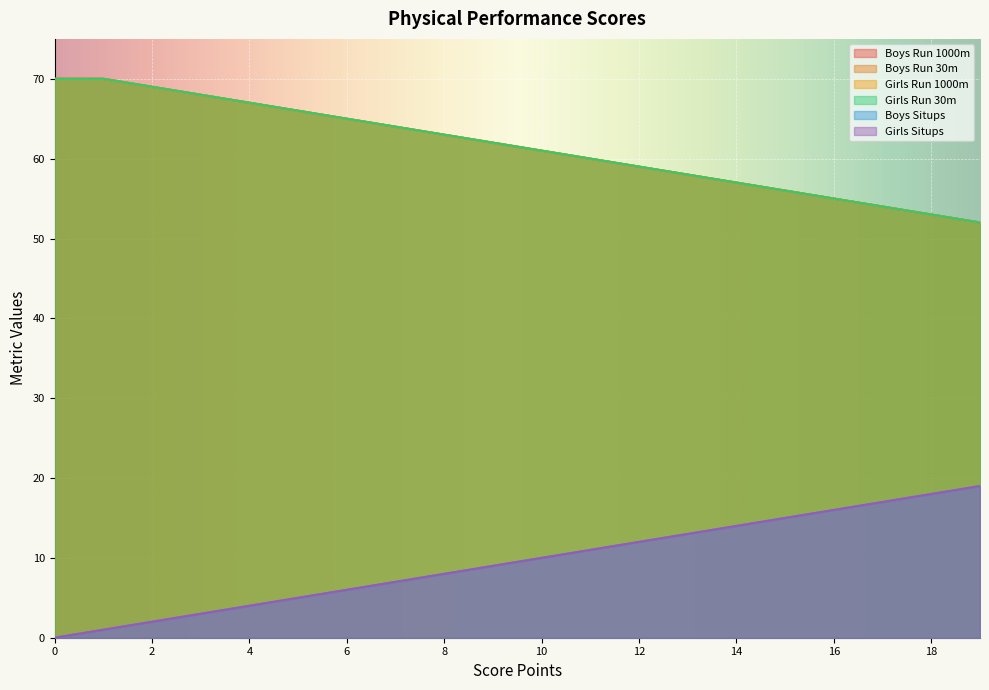

The Girls Situps series shows 2 at 2. True or false?

True